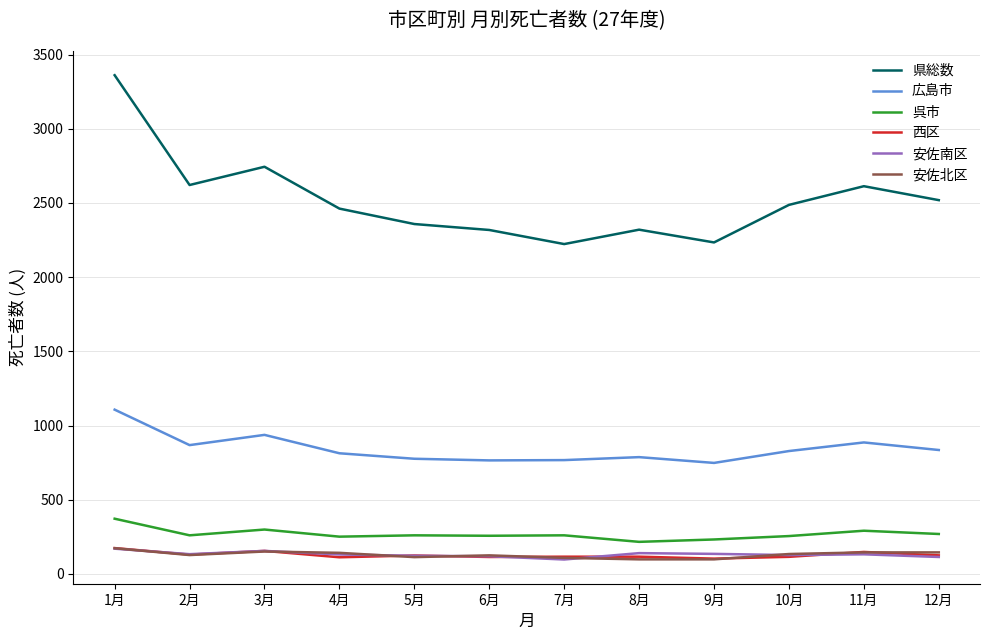

Read the 安佐北区 value at 6月.

125